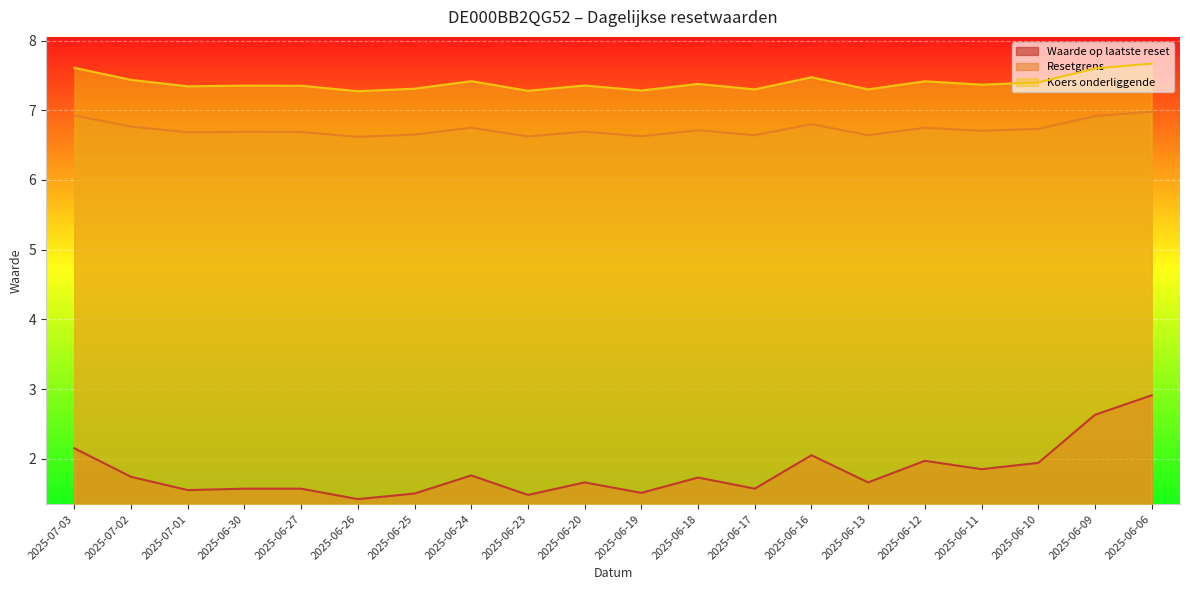

What is the total value across all series at 2025-07-02?

15.9